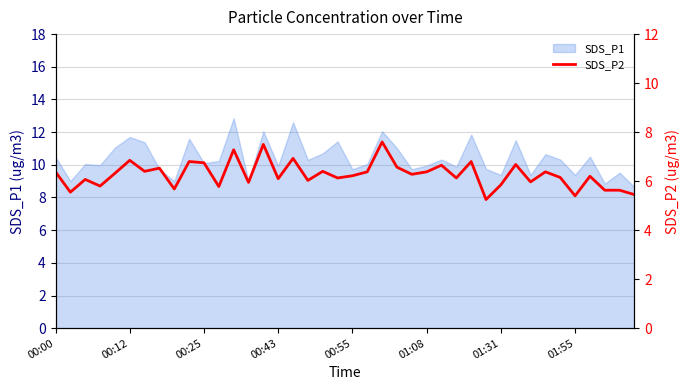

What is the lowest value of the SDS_P1 series?

8.6